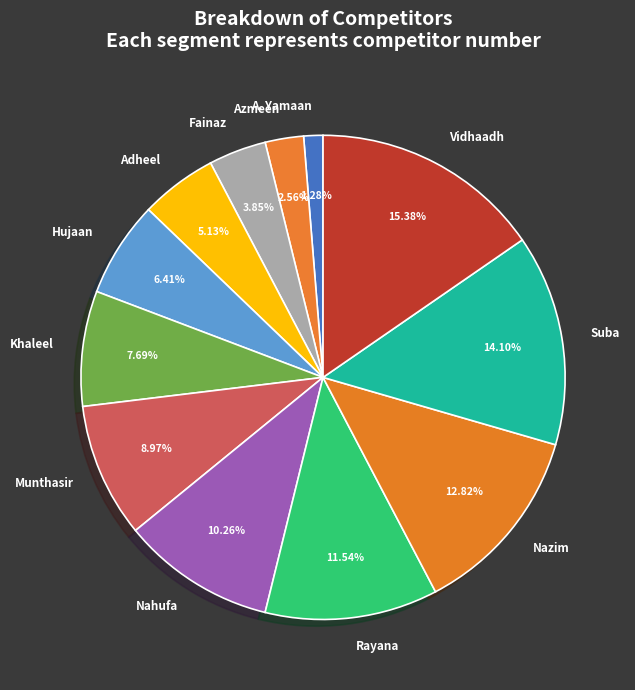

Which category has the smallest portion of the pie?

A. Yamaan